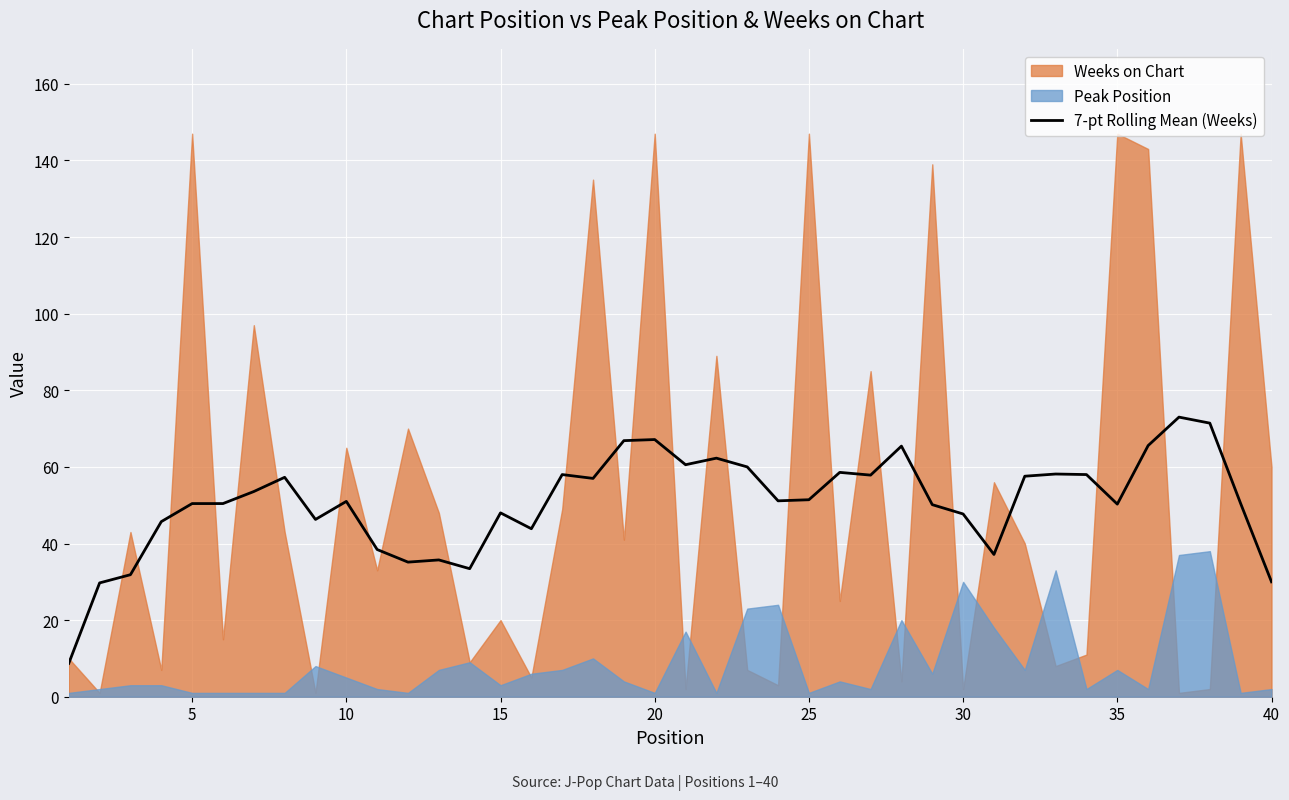

The value of 7-pt Rolling Mean (Weeks) at 10 is 51.0. True or false?

True